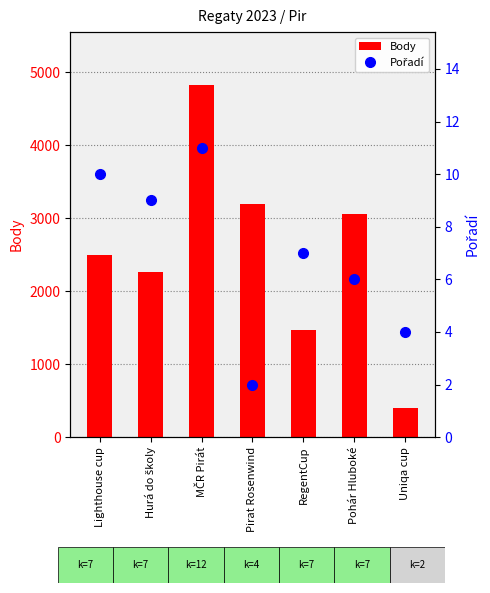

The value of Body at Lighthouse cup is 3411. True or false?

False